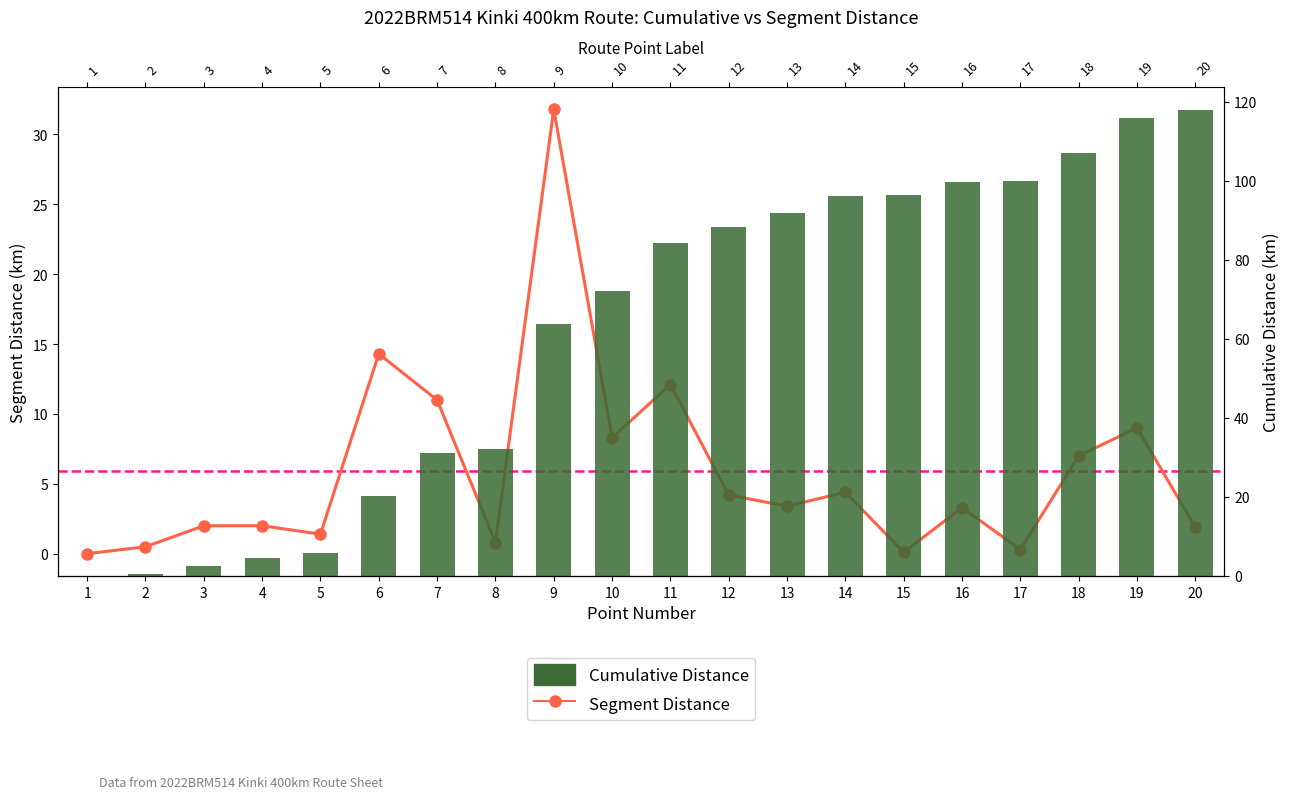

What is the difference between the Segment Distance values at 18 and 15?

6.9